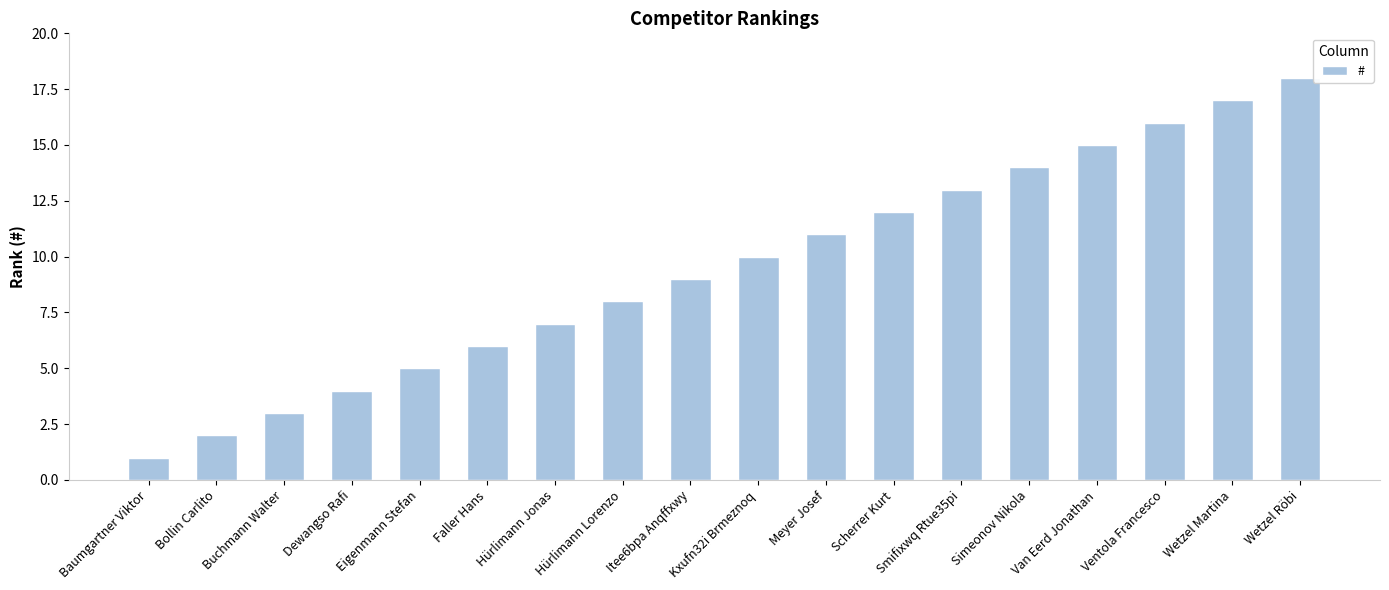

Rank the categories by value from highest to lowest.

Wetzel Röbi, Wetzel Martina, Ventola Francesco, Van Eerd Jonathan, Simeonov Nikola, Smifixwq Rtue35pi, Scherrer Kurt, Meyer Josef, Kxufn32i Brmeznoq, Itee6bpa Anqffxwy, Hürlimann Lorenzo, Hürlimann Jonas, Faller Hans, Eigenmann Stefan, Dewangso Rafi, Buchmann Walter, Bollin Carlito, Baumgartner Viktor